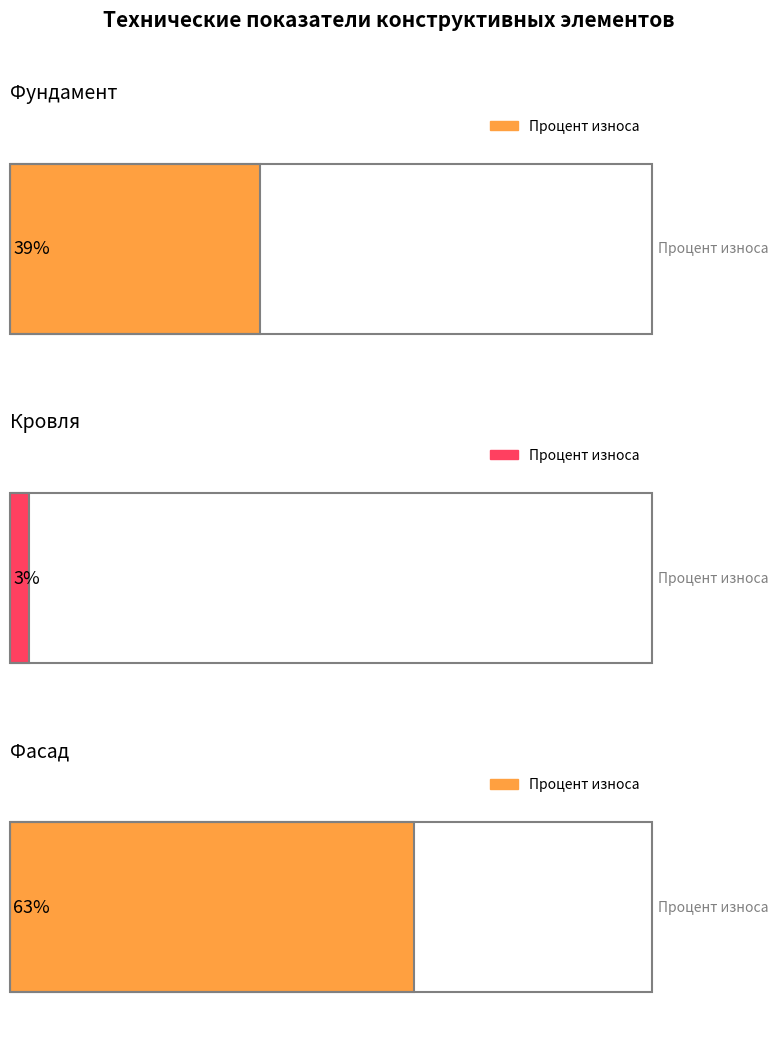

The chart shows a value of 21 at Фундамент. True or false?

False